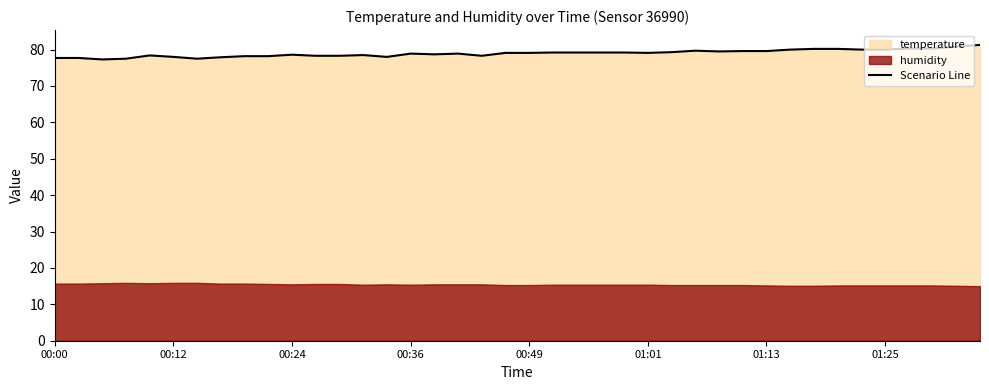

Is it true that the value at 33 is 80.2?

True